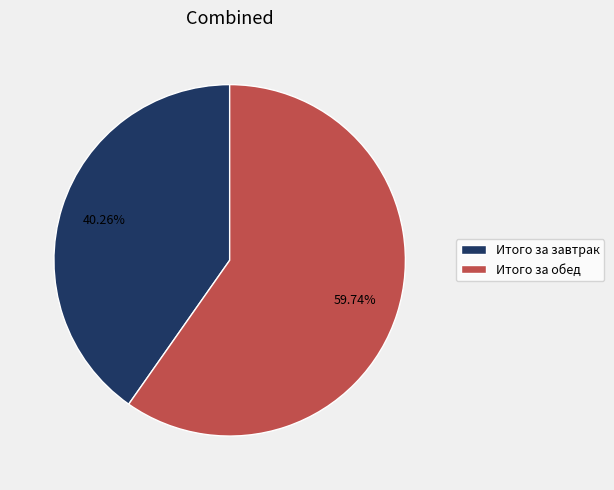

Which category has the biggest portion of the pie?

Итого за обед